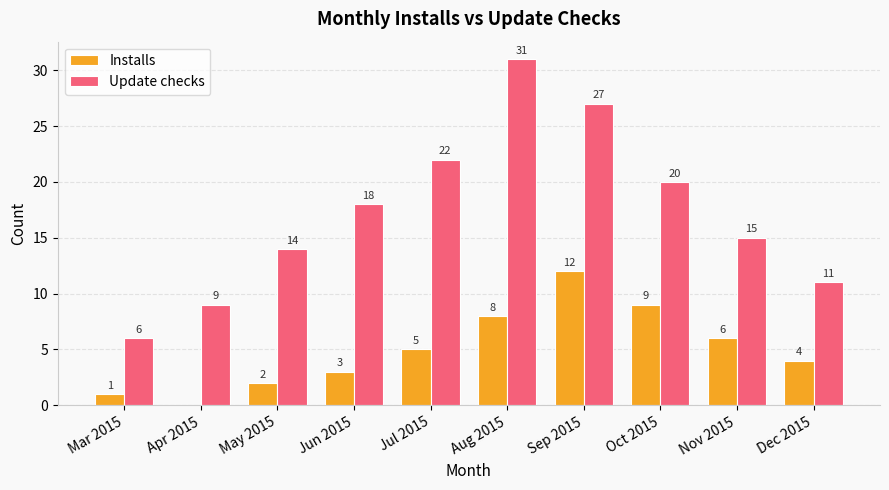

Which series changed the most between Apr 2015 and Jul 2015?

Update checks